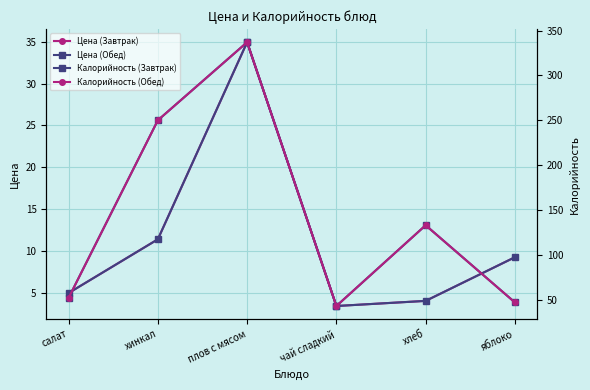

Reading left to right, extract all data points from this chart.

Цена (Завтрак): салат=5.0	хинкал=11.4	плов с мясом=34.9	чай сладкий=3.5	хлеб=4.1	яблоко=9.3
Цена (Обед): салат=5.0	хинкал=11.4	плов с мясом=34.9	чай сладкий=3.5	хлеб=4.1	яблоко=9.3
Калорийность (Завтрак): салат=52.0	хинкал=250.0	плов с мясом=337.0	чай сладкий=43.0	хлеб=133.0	яблоко=47.0
Калорийность (Обед): салат=52.0	хинкал=250.0	плов с мясом=337.0	чай сладкий=43.0	хлеб=133.0	яблоко=47.0